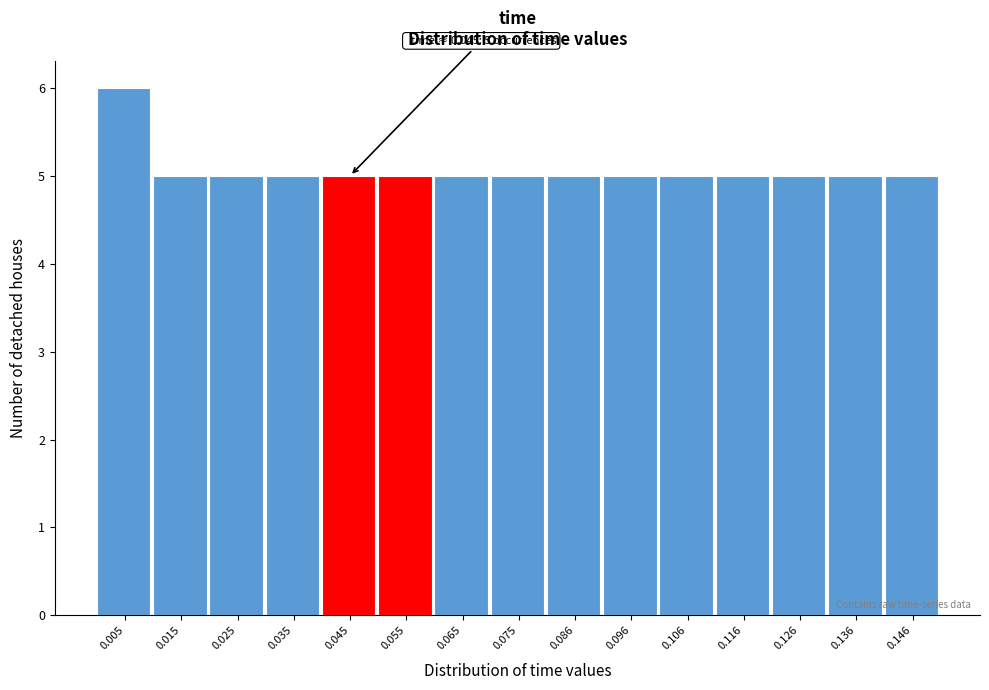

Over which range of the x-axis is the bar tallest?

0.000 to 0.010